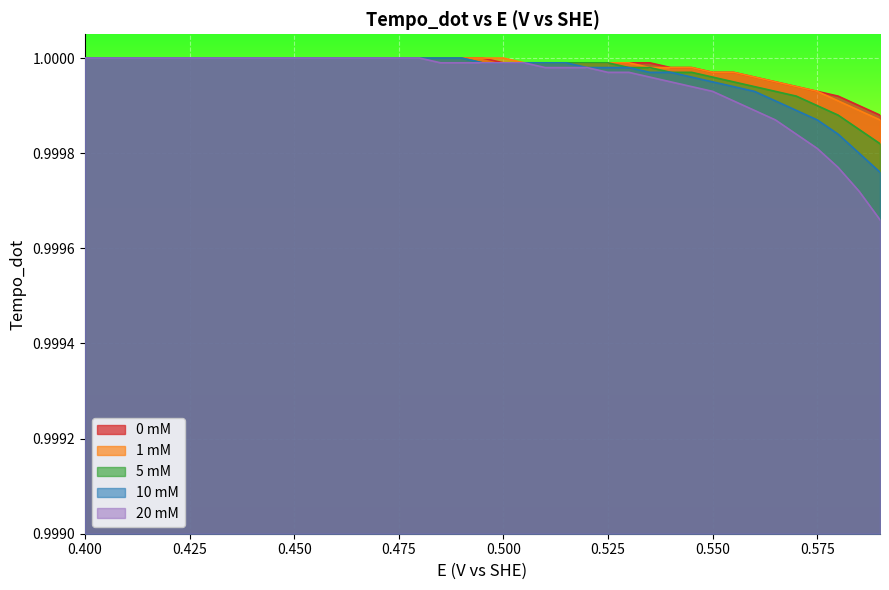

Is it true that 5 mM equals 1.0 at 0.525?

True